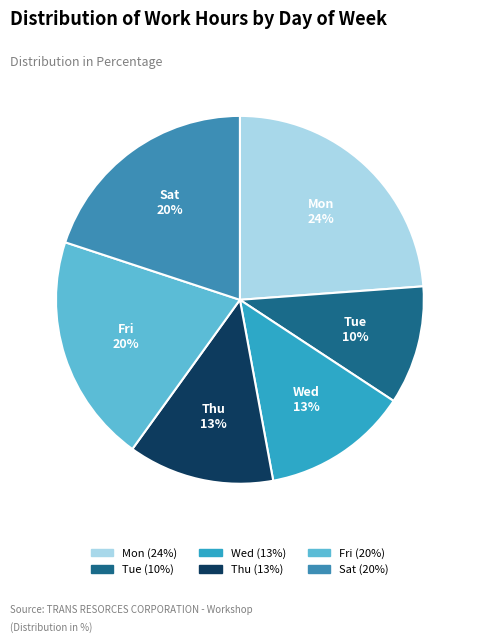

Between Sat and Wed, which is larger?

Sat